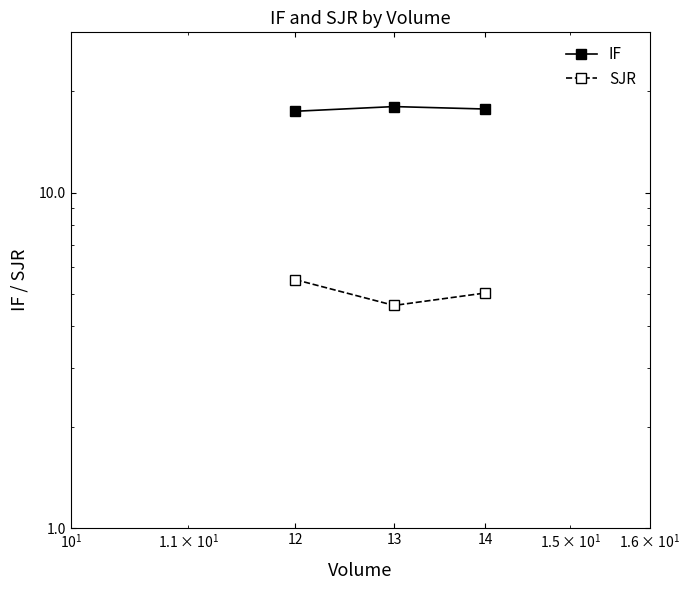

Reading right to left, transcribe all the data shown in this chart.

IF: 14=17.7	13=18.0	12=17.5
SJR: 14=5.0	13=4.6	12=5.5